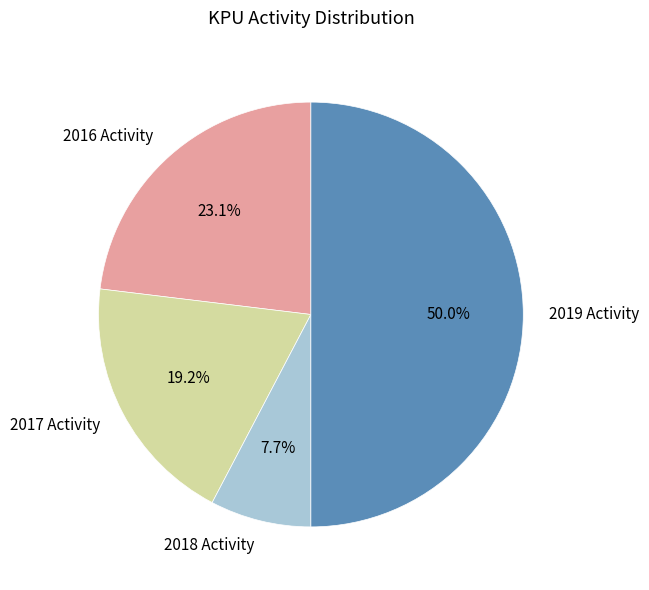

What is the ratio of the value at 2017 Activity to the value at 2016 Activity?

0.8